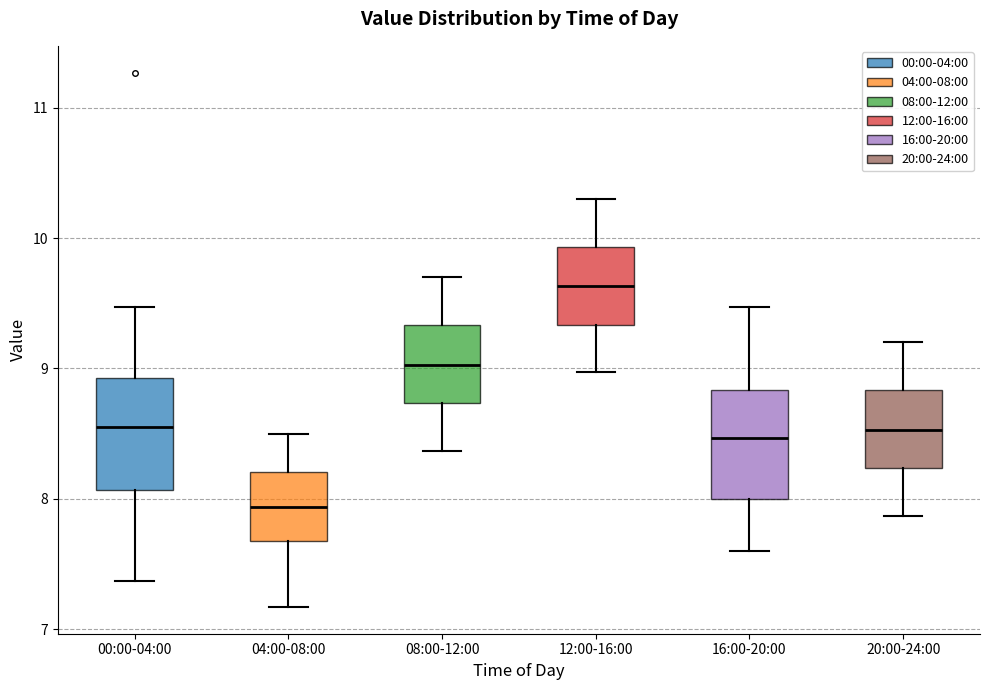

Which box's median line is the highest?

12:00-16:00